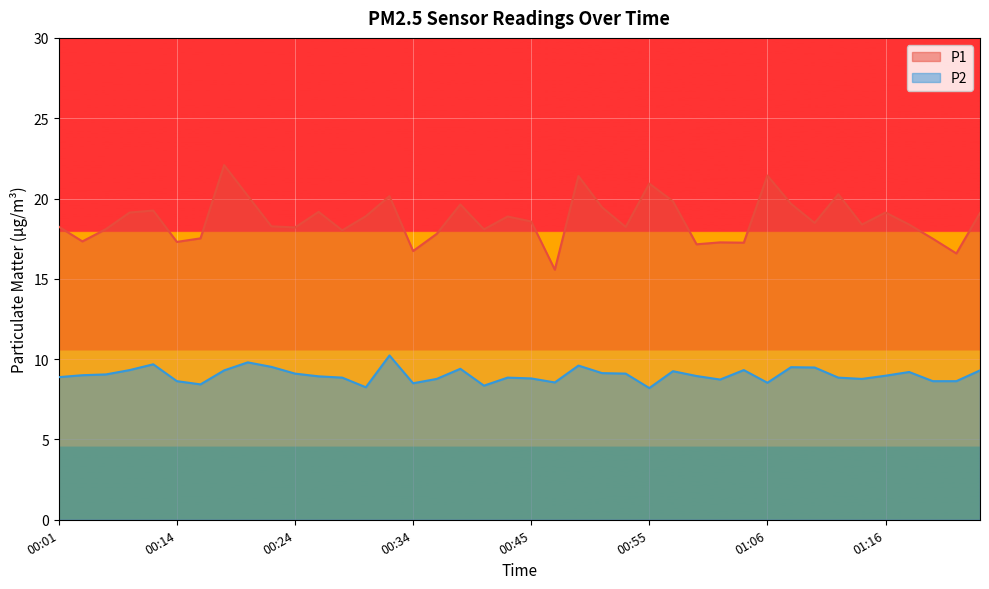

True or false: P1 and P2 intersect in this chart.

False